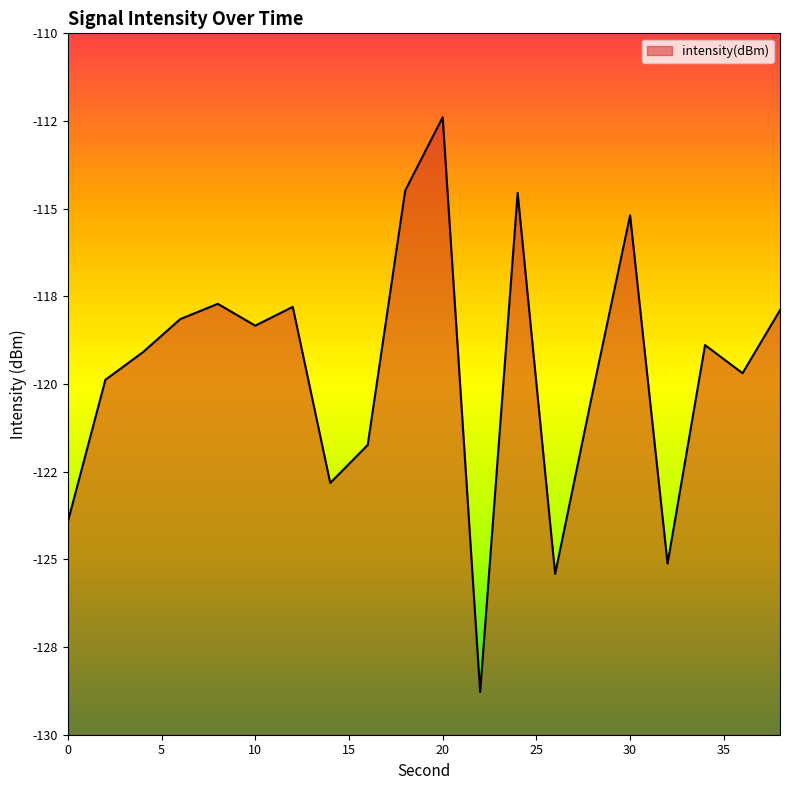

The value at 6 is -118.1. True or false?

True